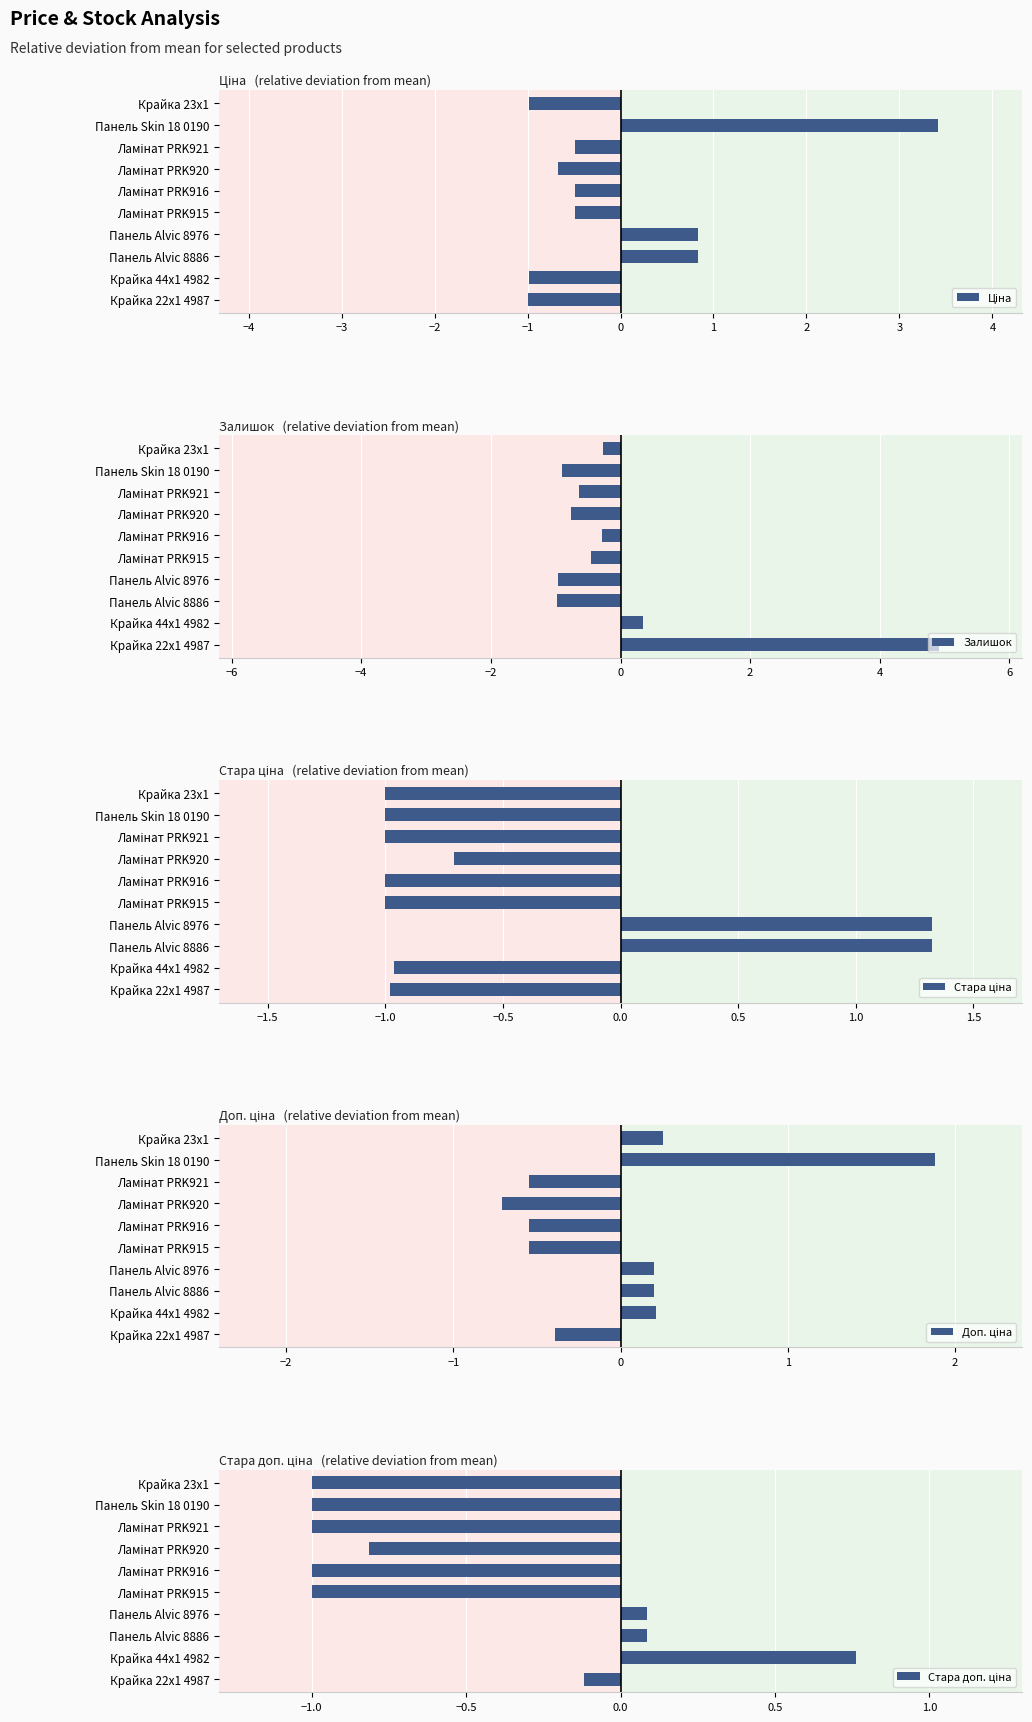

Reading left to right, what are all the values shown in this chart?

Ціна: -1.0	3.4	-0.5	-0.7	-0.5	-0.5	0.8	0.8	-1.0	-1.0
Залишок: -0.3	-0.9	-0.6	-0.8	-0.3	-0.5	-1.0	-1.0	0.3	4.9
Стара ціна: -1.0	-1.0	-1.0	-0.7	-1.0	-1.0	1.3	1.3	-1.0	-1.0
Доп. ціна: 0.3	1.9	-0.5	-0.7	-0.5	-0.5	0.2	0.2	0.2	-0.4
Стара доп. ціна: -1.0	-1.0	-1.0	-0.8	-1.0	-1.0	0.1	0.1	0.8	-0.1